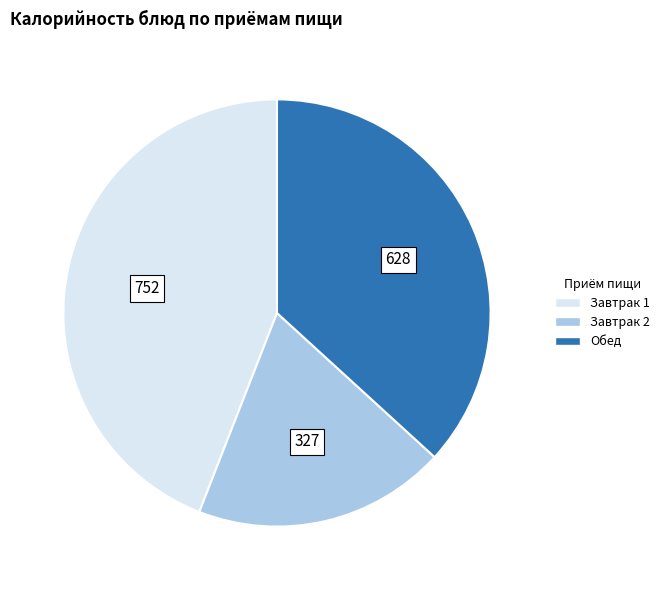

Is there a majority slice in this chart?

No